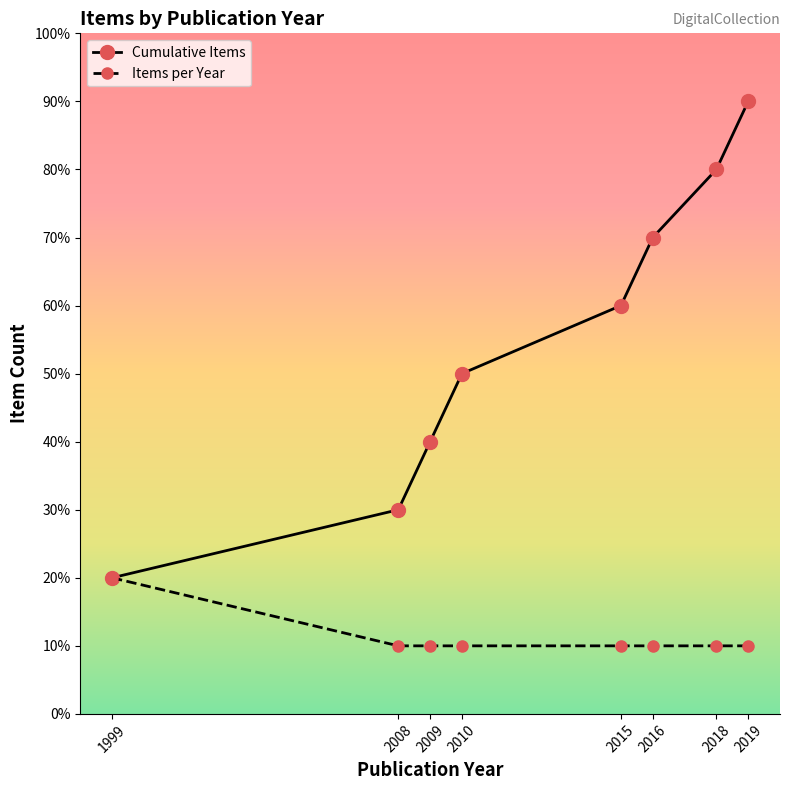

Reading right to left, list all the values displayed in this chart.

Cumulative Items: 9	8	7	6	5	4	3	2
Items per Year: 1	1	1	1	1	1	1	2